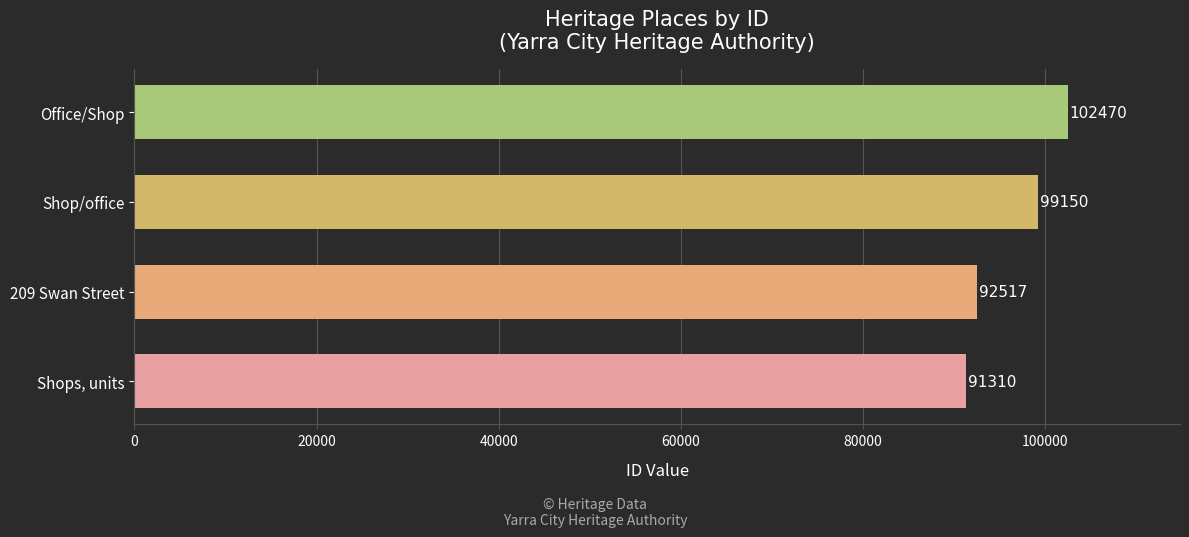

Reading bottom to top, extract all data points from this chart.

Shops, units=91310	209 Swan Street=92517	Shop/office=99150	Office/Shop=102470